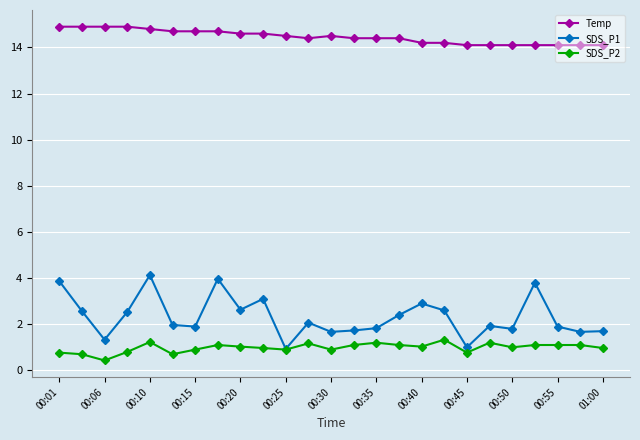

Which series has the widest spread of values?

SDS_P1